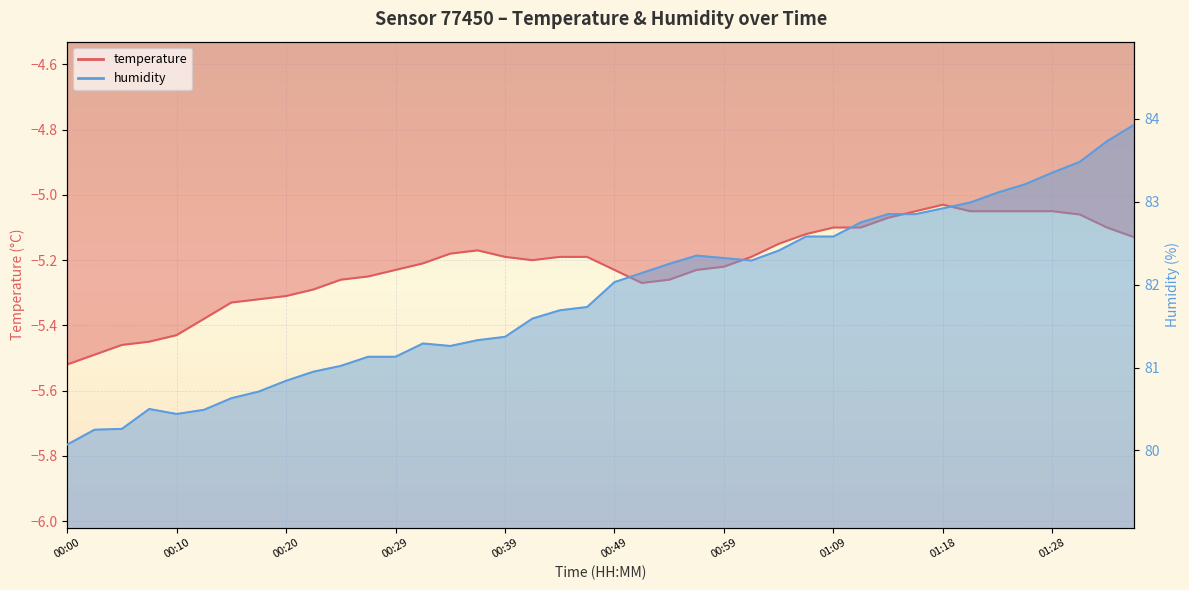

List the series in order of their overall mean, highest first.

humidity, temperature